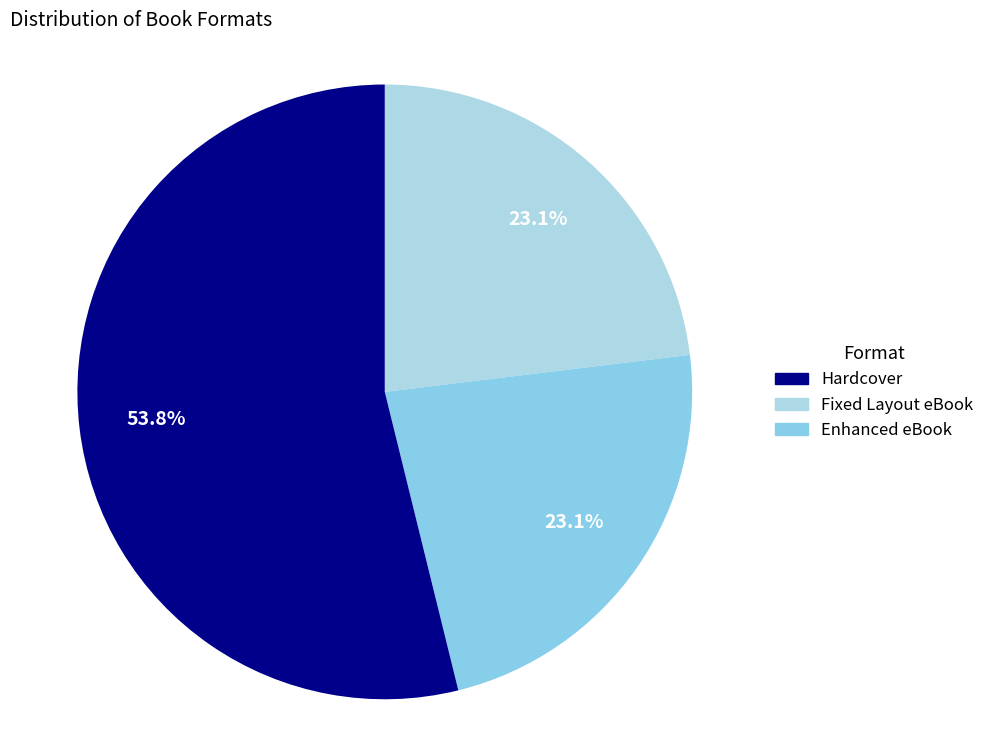

How many slices are in this pie chart?

3